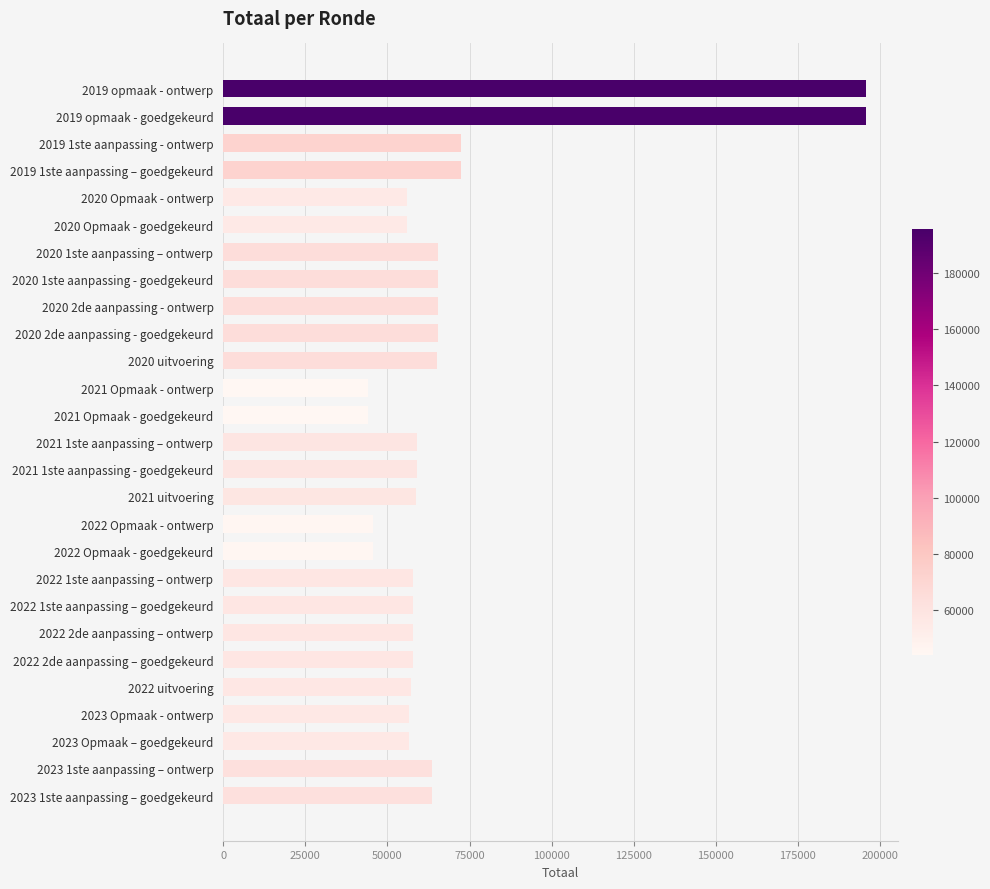

What is the greatest value displayed?

195664